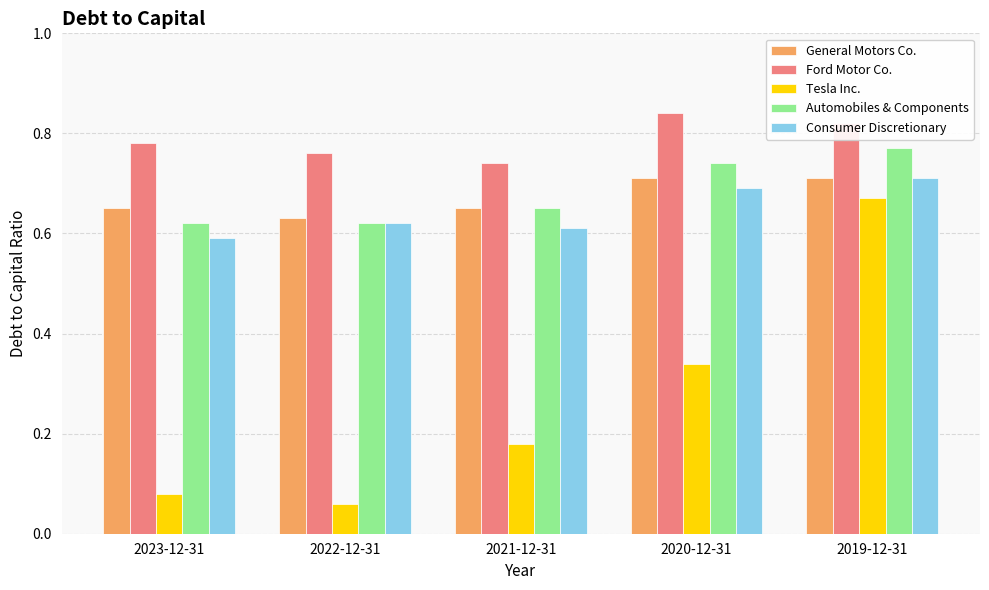

How many Consumer Discretionary values are between 0 and 1?

5